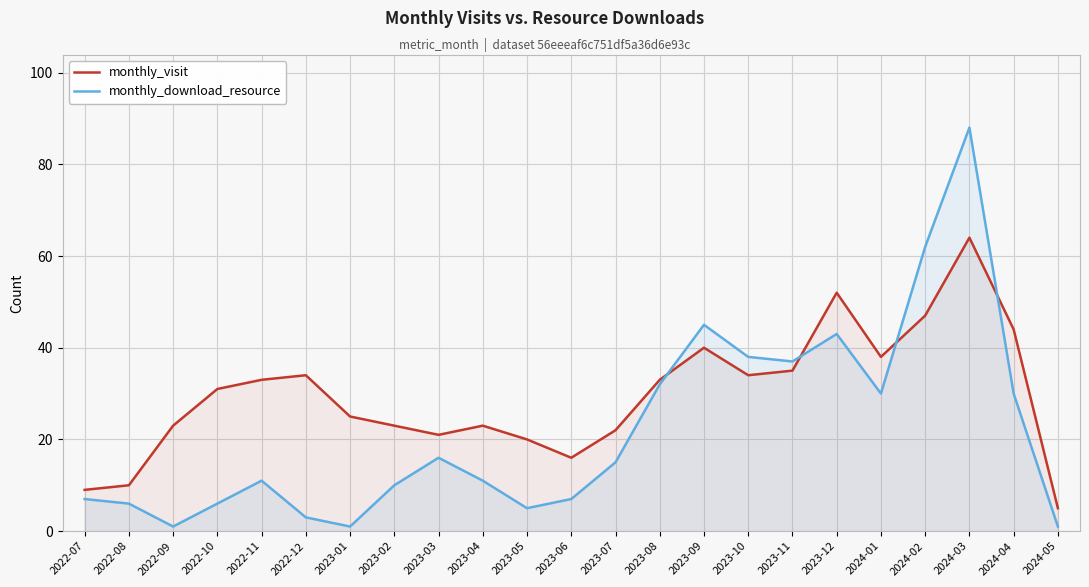

In monthly_download_resource, how many points are higher than both neighbors (excluding endpoints)?

5